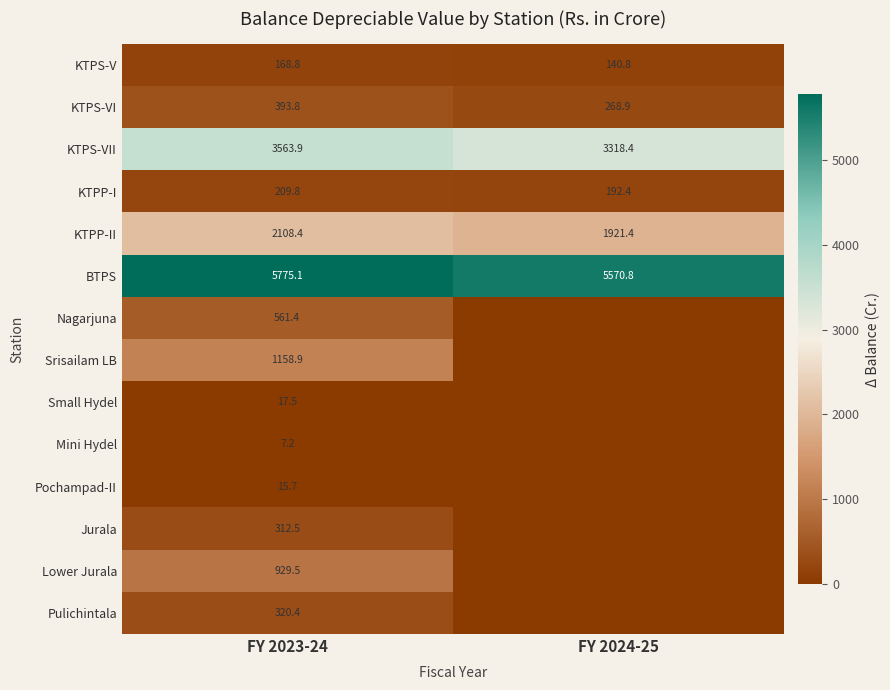

What is the total value across all series at FY 2023-24?

15542.9